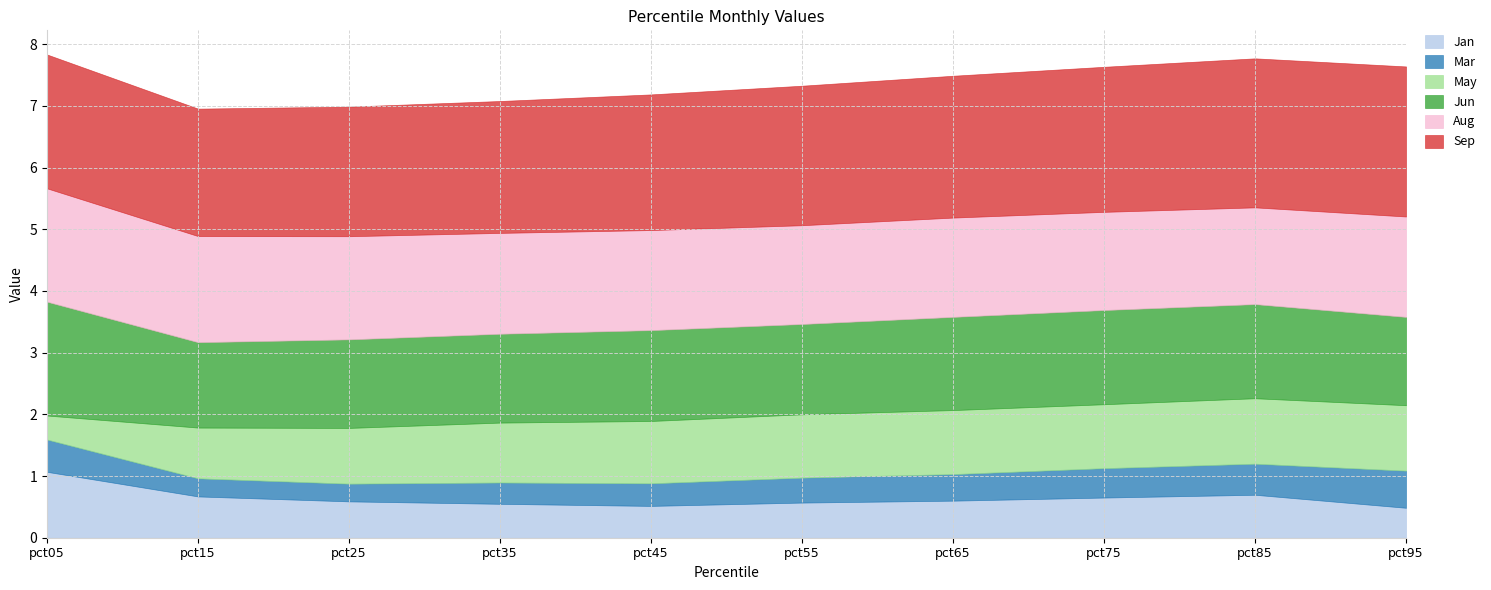

At which category does May reach its first local peak?

pct65